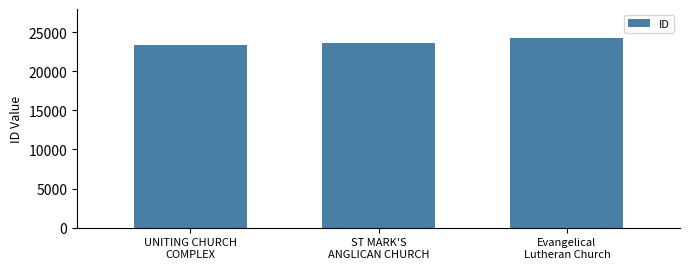

Which label corresponds to the largest value in the chart?

Evangelical
Lutheran Church